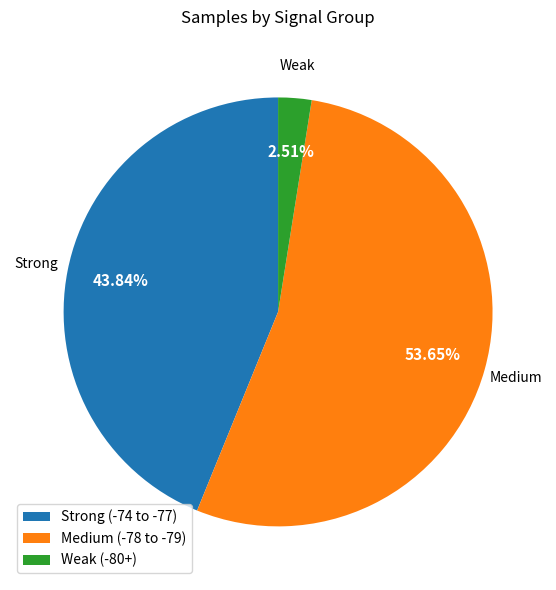

Which category has the biggest portion of the pie?

Medium (-78 to -79)